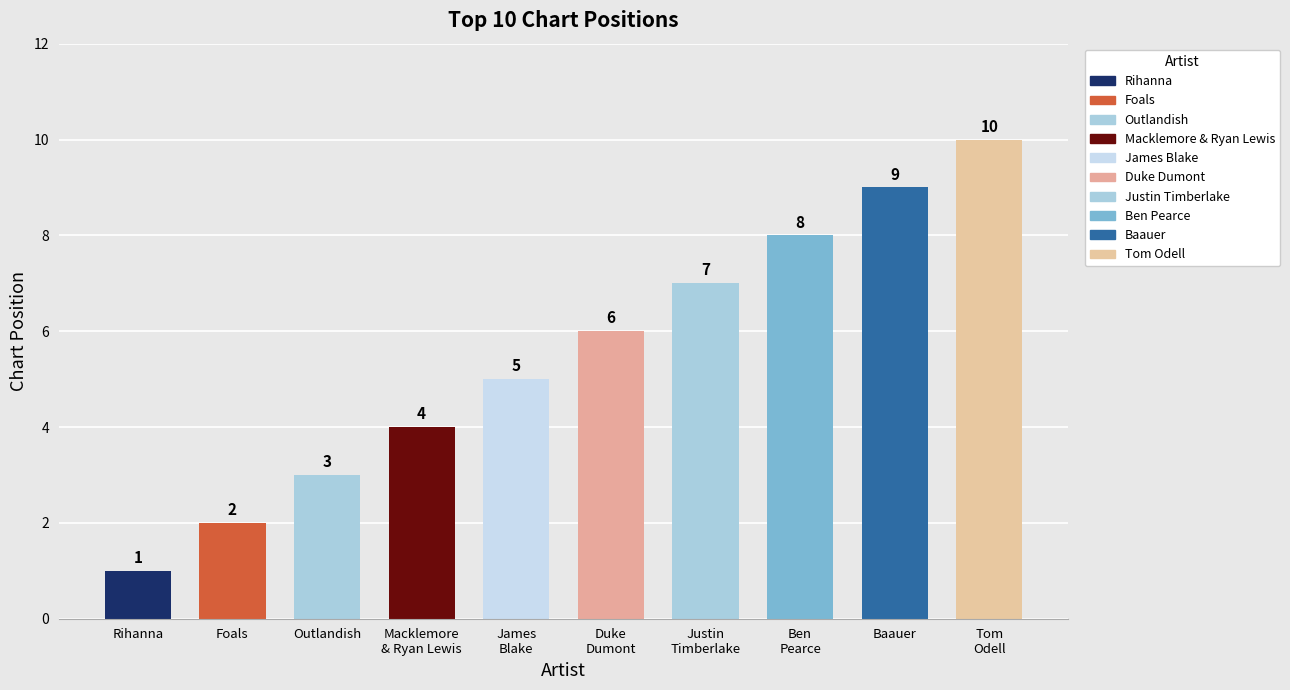

Which label corresponds to the largest value in the chart?

Tom Odell